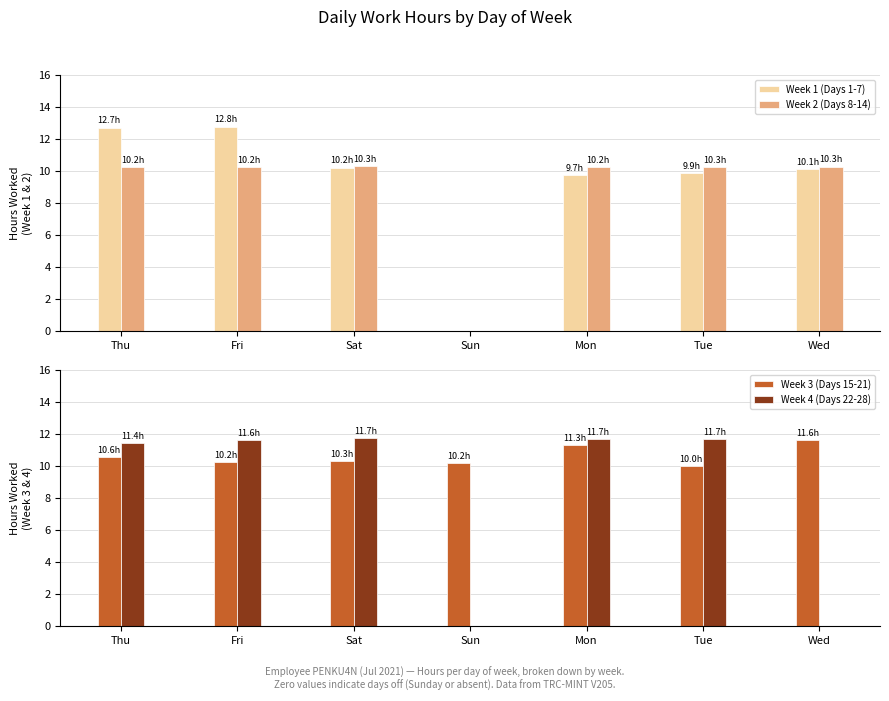

List the labels in order of Week 2 (Days 8-14) value, largest first.

Sat, Wed, Tue, Thu, Fri, Mon, Sun